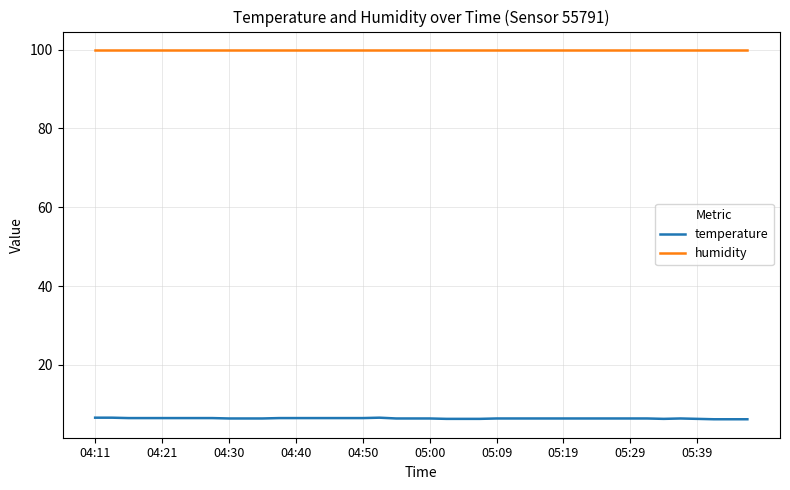

Which series has the largest range (max minus min)?

temperature